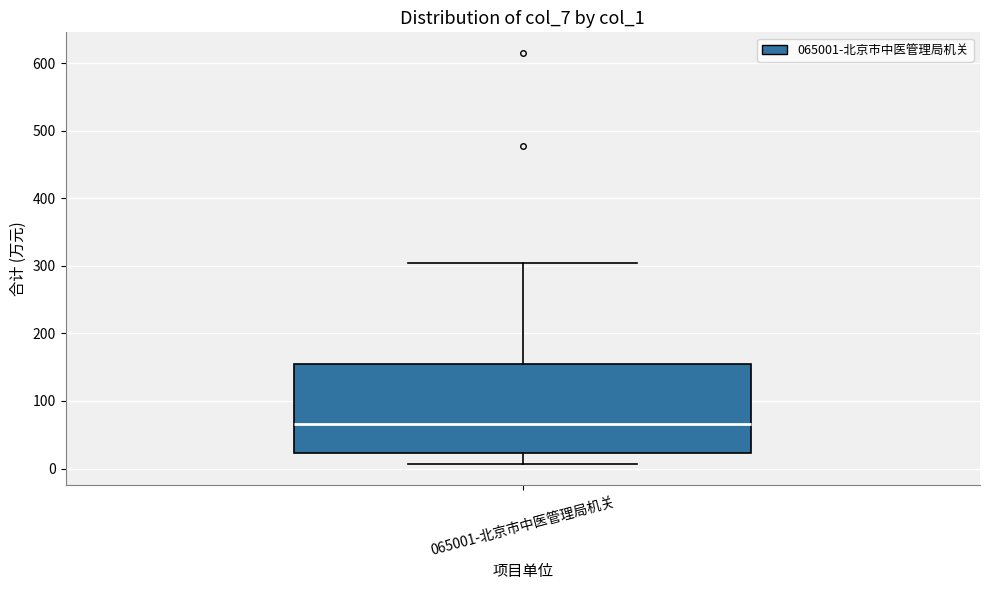

Where does the median line of the box for 065001-北京市中医管理局机关 sit on the y-axis? The values are not printed on the chart, so give them approximately, as read against the axis.

70